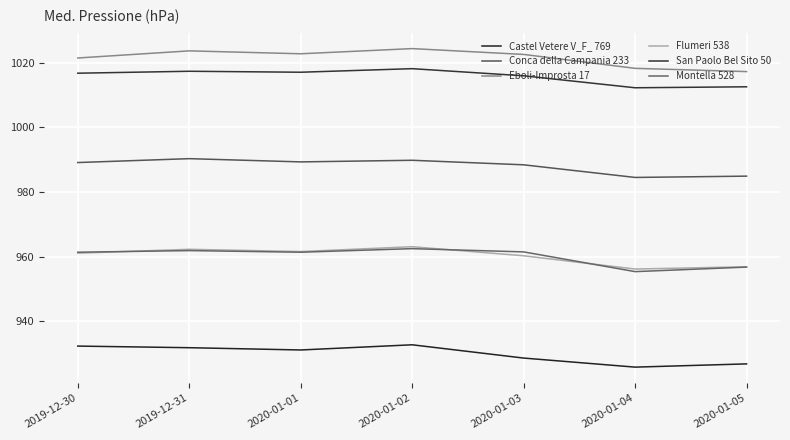

The value of San Paolo Bel Sito 50 at 2019-12-31 is 1017.3. True or false?

True